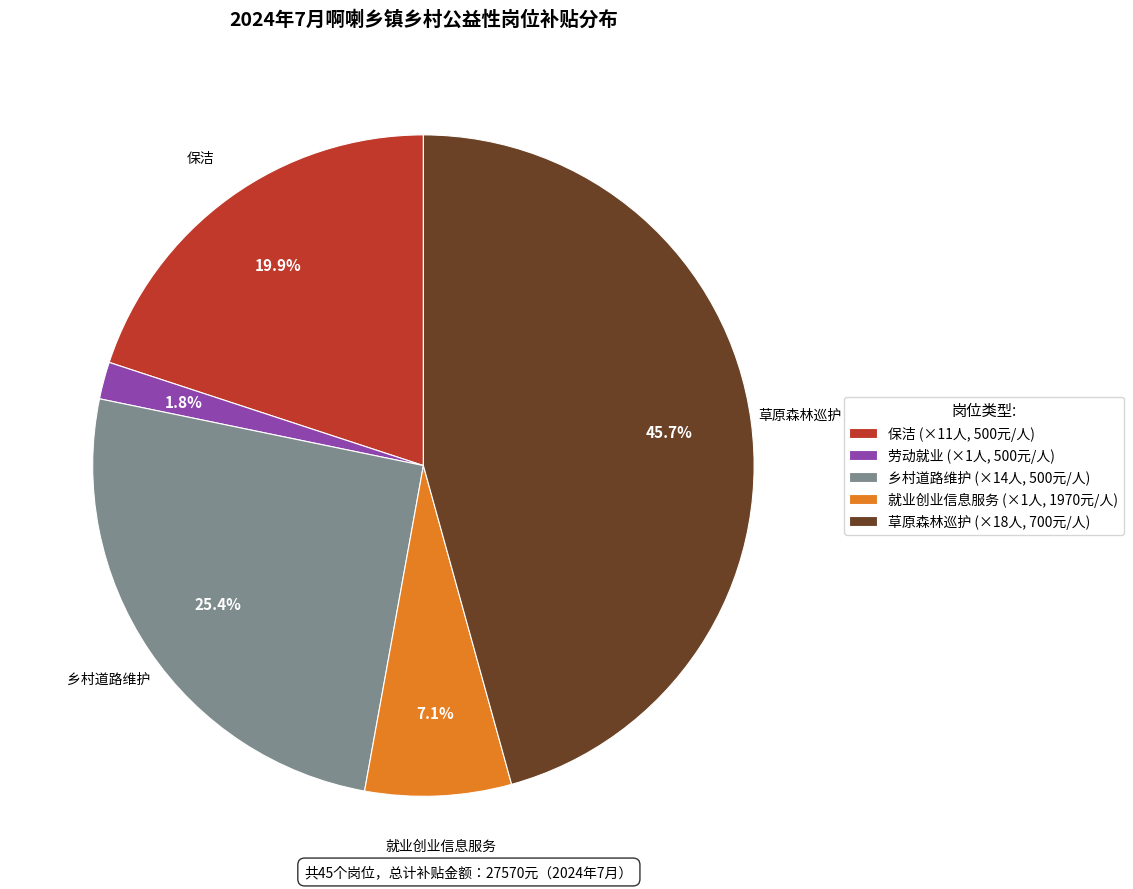

To the nearest percent, what is the combined percentage of 乡村道路维护 and 劳动就业?

27%